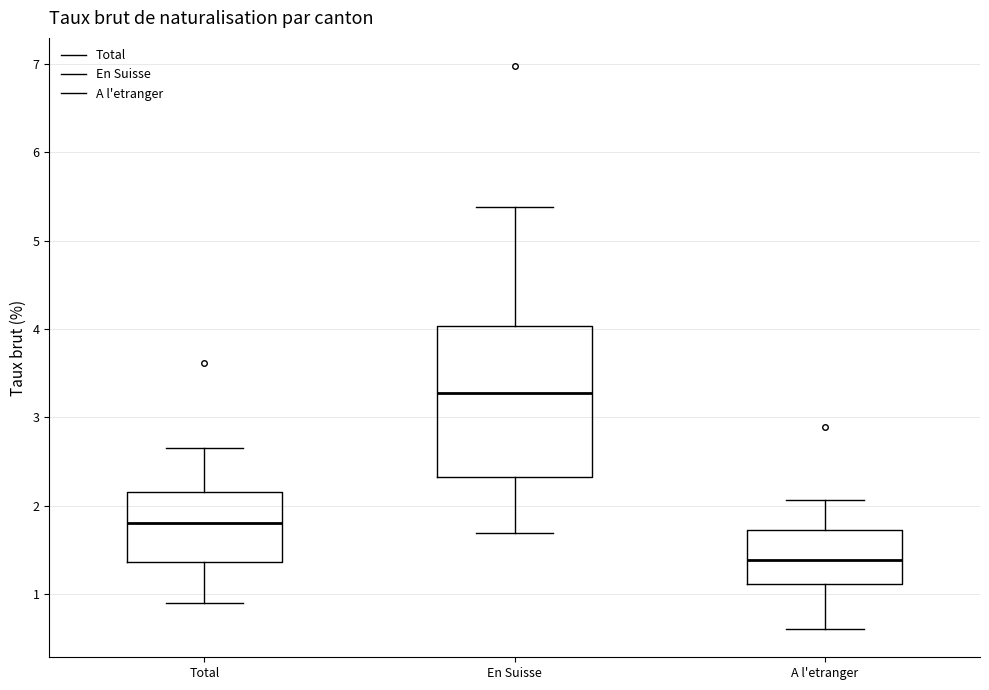

Reading left to right, read every box against the y-axis: the position of its median line, the range the box covers, and the ends of its whiskers. The values are not printed on the chart, so give them approximately, as read against the axis.

Total: median 1.8, box 1.4 to 2.2, whiskers 0.9 to 2.7
En Suisse: median 3.3, box 2.3 to 4.0, whiskers 1.7 to 5.4
A l'etranger: median 1.4, box 1.1 to 1.7, whiskers 0.6 to 2.1